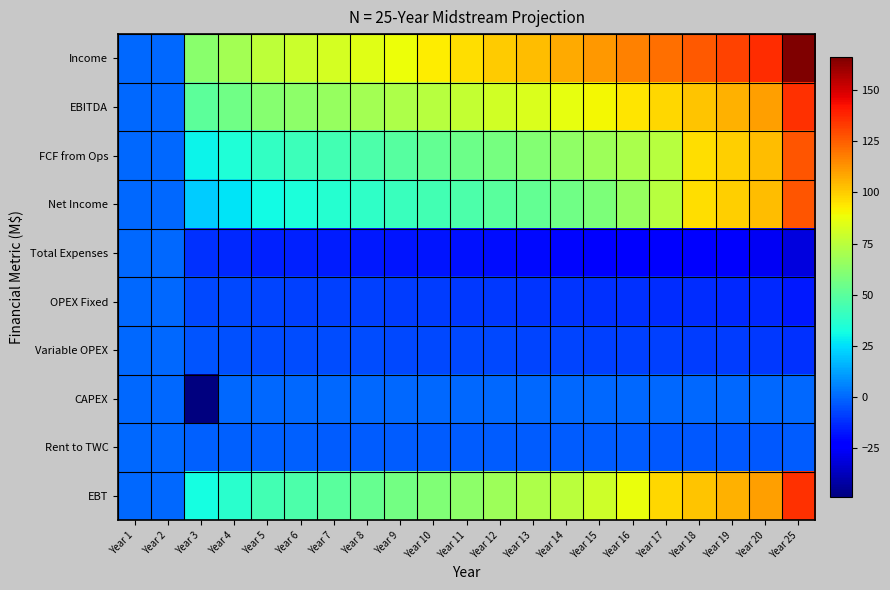

Which label corresponds to the smallest value in the chart?

Year 3